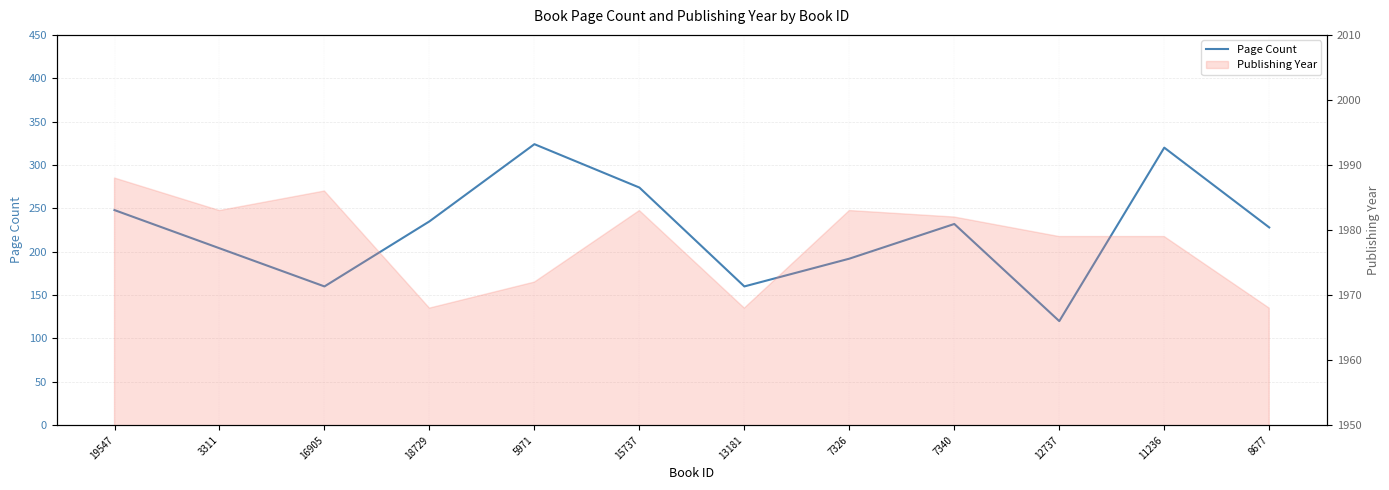

How many values are below 232?

6